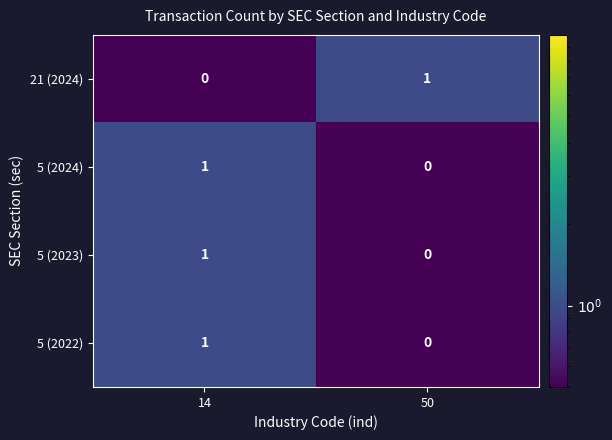

List the labels in order of 5 (2022) value, largest first.

14, 50